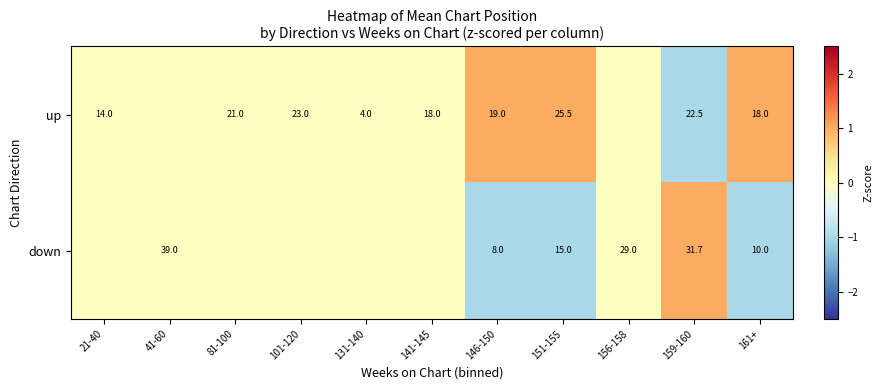

How many distinct data groups are displayed?

2